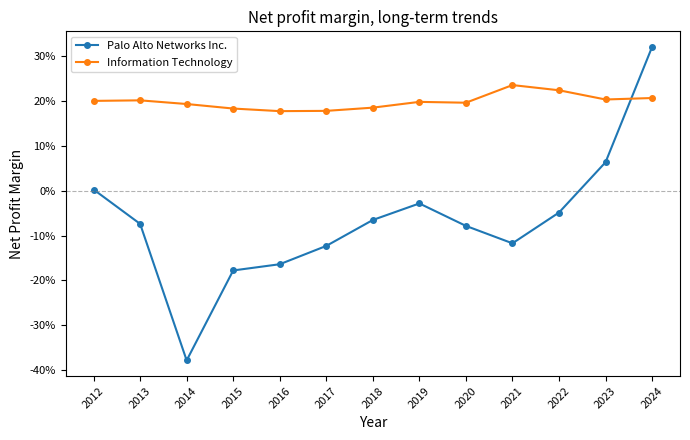

At which category is the sum across all series the highest?

2024